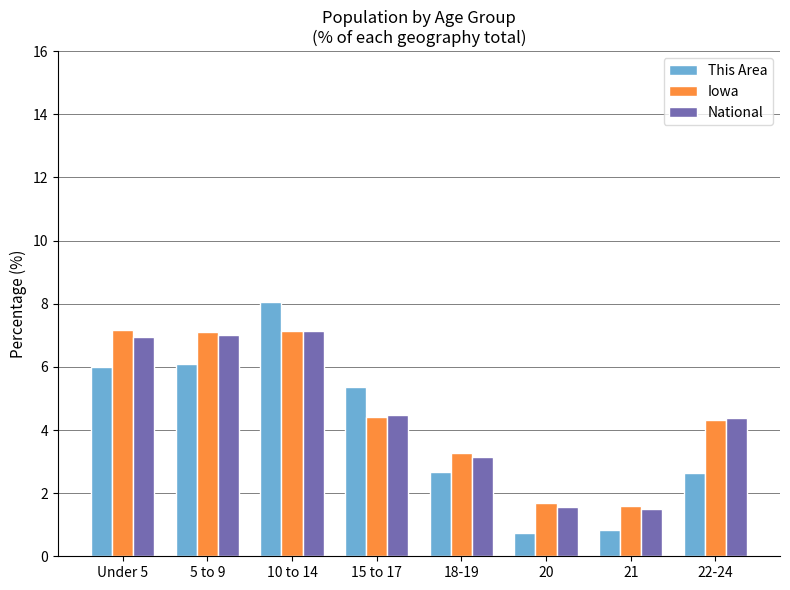

What is the difference between the highest and lowest values at 5 to 9?

1.0